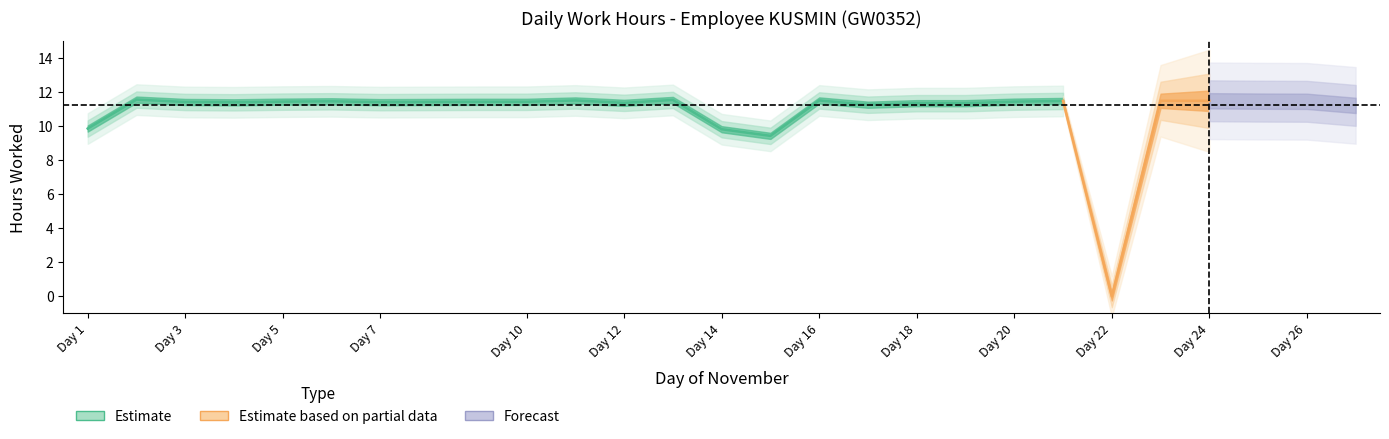

Approximately how many times larger is the value at 17 compared to 27?

1.0